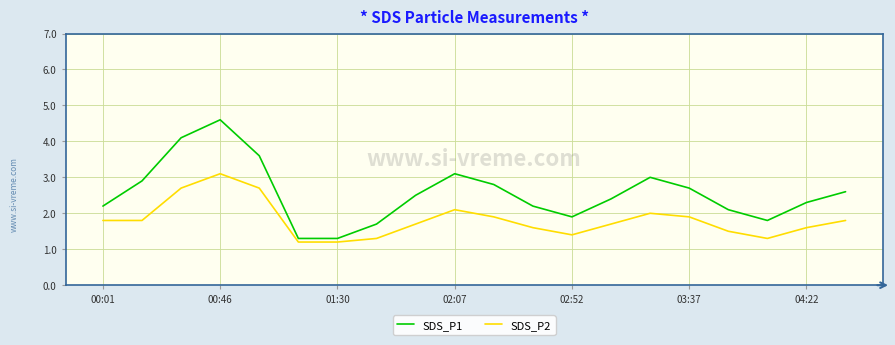

True or false: SDS_P1 and SDS_P2 intersect in this chart.

False